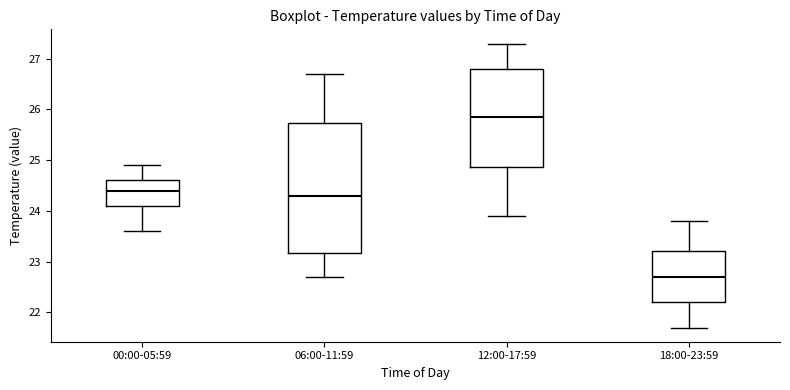

Reading left to right, read every box against the y-axis: the position of its median line, the range the box covers, and the ends of its whiskers. The values are not printed on the chart, so give them approximately, as read against the axis.

00:00-05:59: median 24.4, box 24.1 to 24.6, whiskers 23.6 to 24.9
06:00-11:59: median 24.3, box 23.2 to 25.7, whiskers 22.7 to 26.7
12:00-17:59: median 25.9, box 24.9 to 26.8, whiskers 23.9 to 27.3
18:00-23:59: median 22.7, box 22.2 to 23.2, whiskers 21.7 to 23.8